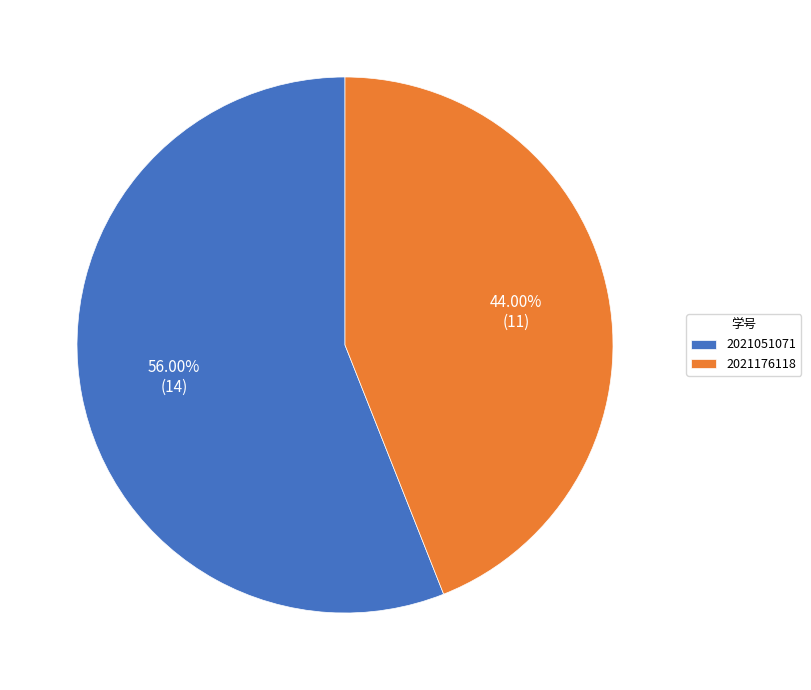

Is it true that 2021051071 is 56% of the pie?

True